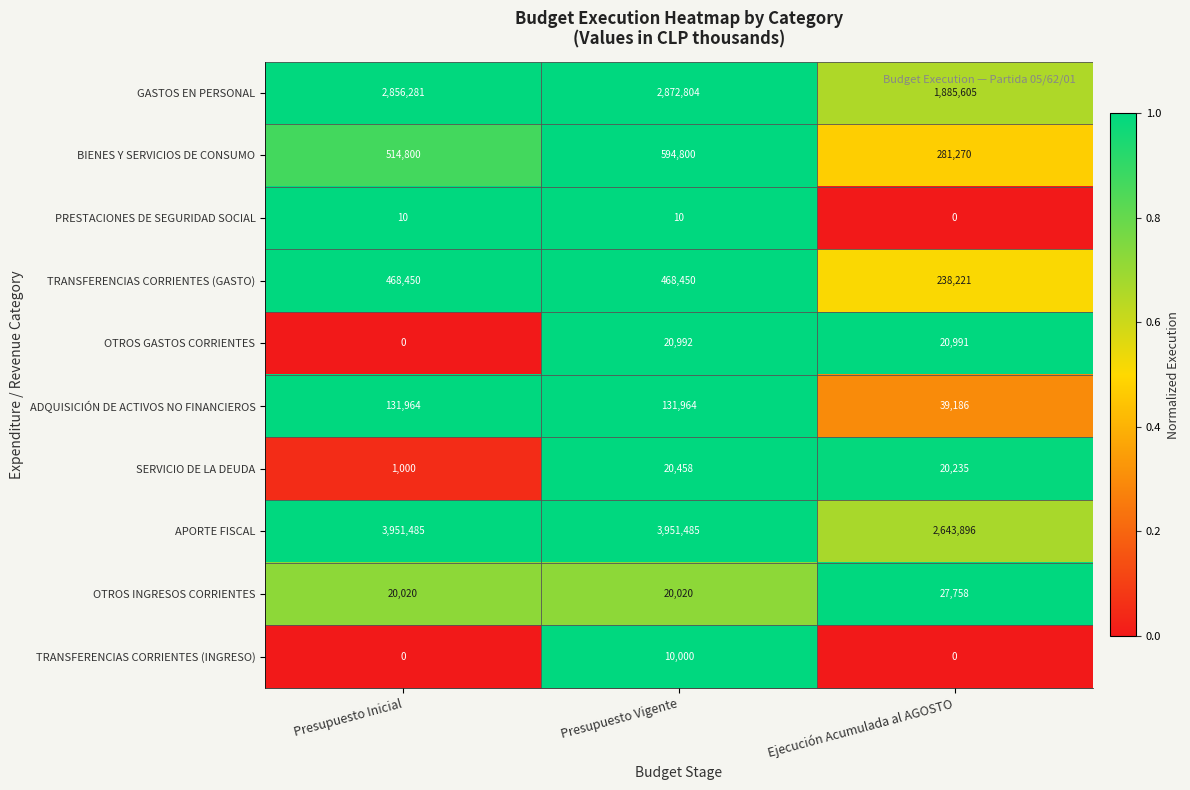

What is the difference between the maximum and minimum values in the TRANSFERENCIAS CORRIENTES (INGRESO) series?

10000